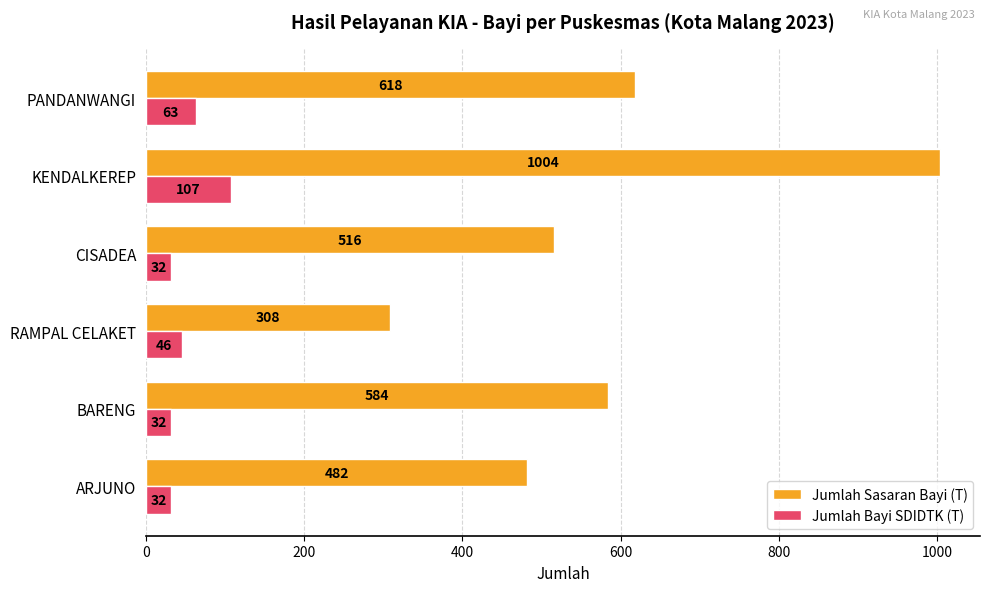

What is the average value of the Jumlah Sasaran Bayi (T) series?

585